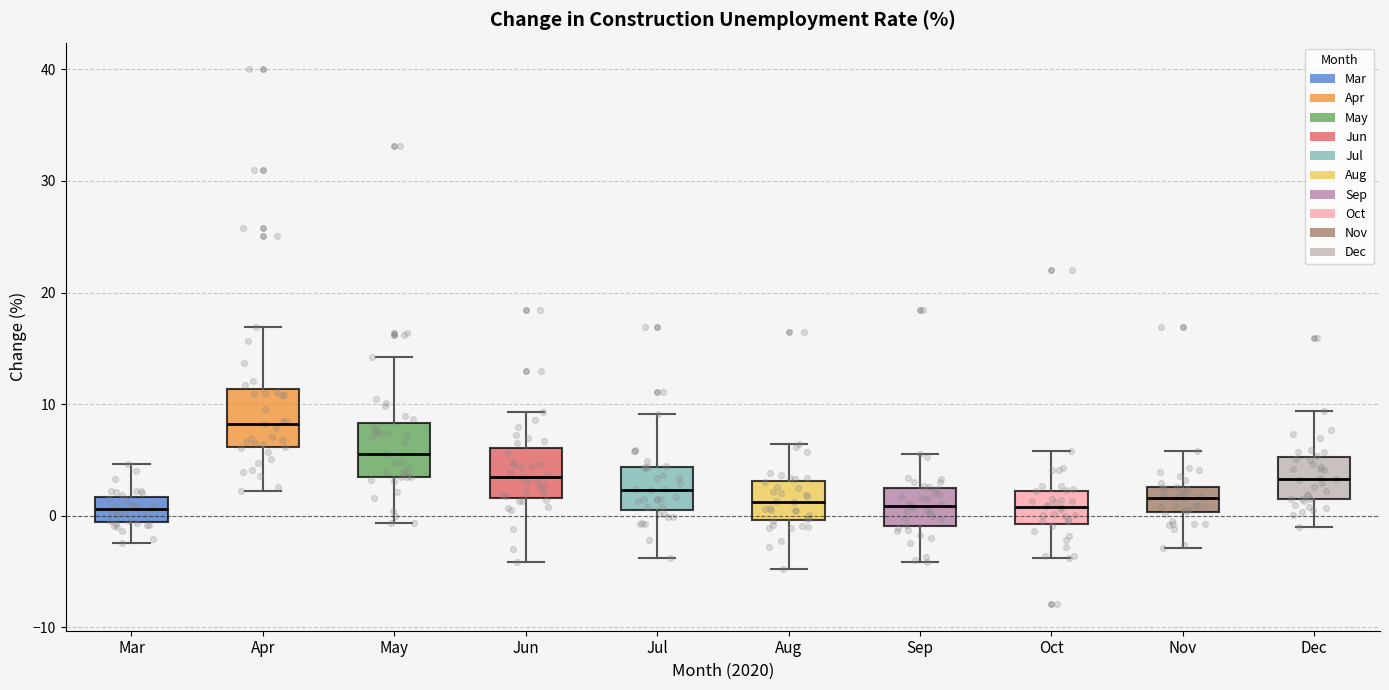

Reading left to right, read every box against the y-axis: the position of its median line, the range the box covers, and the ends of its whiskers. The values are not printed on the chart, so give them approximately, as read against the axis.

Mar: median 1, box -1 to 2, whiskers -2 to 5
Apr: median 8, box 6 to 11, whiskers 2 to 17
May: median 6, box 4 to 8, whiskers -1 to 14
Jun: median 4, box 2 to 6, whiskers -4 to 9
Jul: median 2, box 1 to 4, whiskers -4 to 9
Aug: median 1, box 0 to 3, whiskers -5 to 6
Sep: median 1, box -1 to 3, whiskers -4 to 6
Oct: median 1, box -1 to 2, whiskers -4 to 6
Nov: median 2, box 0 to 3, whiskers -3 to 6
Dec: median 3, box 2 to 5, whiskers -1 to 9